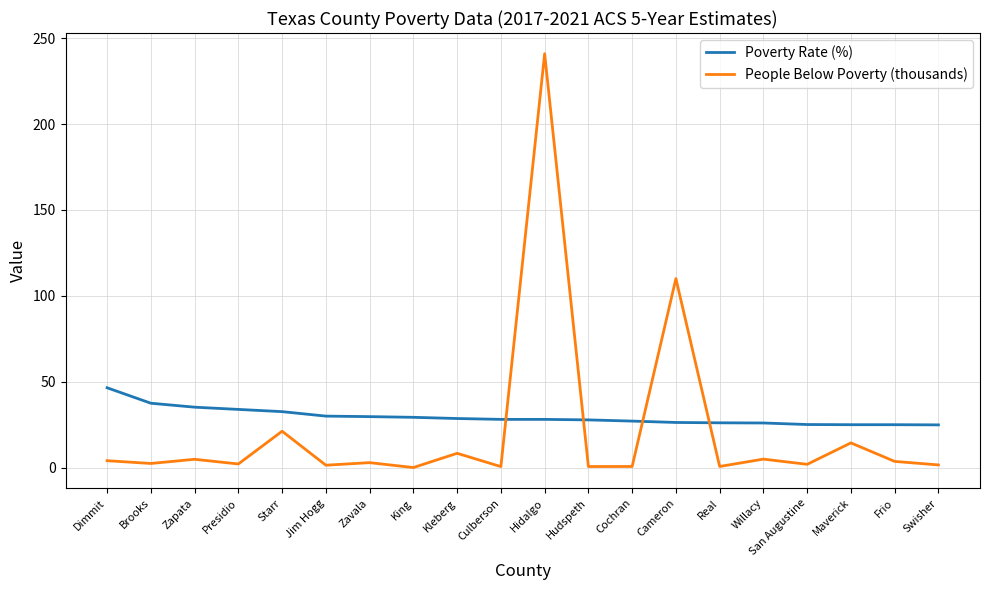

The value of People Below Poverty (thousands) at Maverick is 14.4. True or false?

True